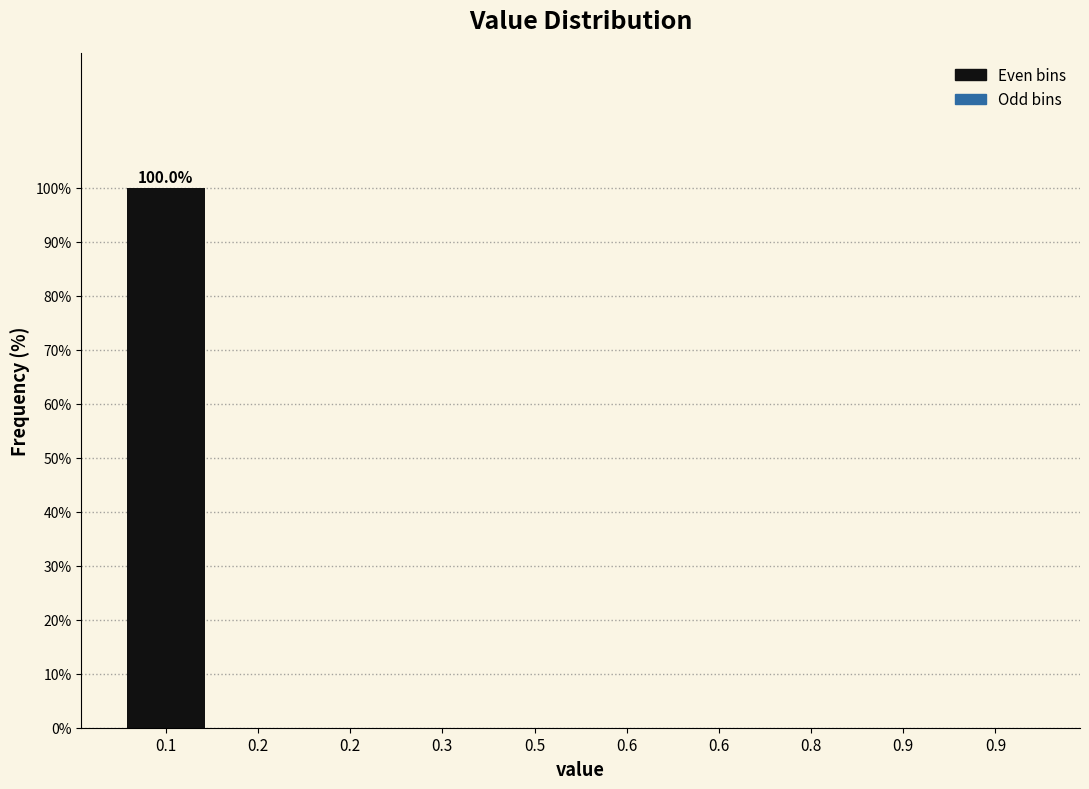

Reading left to right, what are all the values shown in this chart?

0.1=100	0.2=0	0.5=0	0.6=0	0.9=0